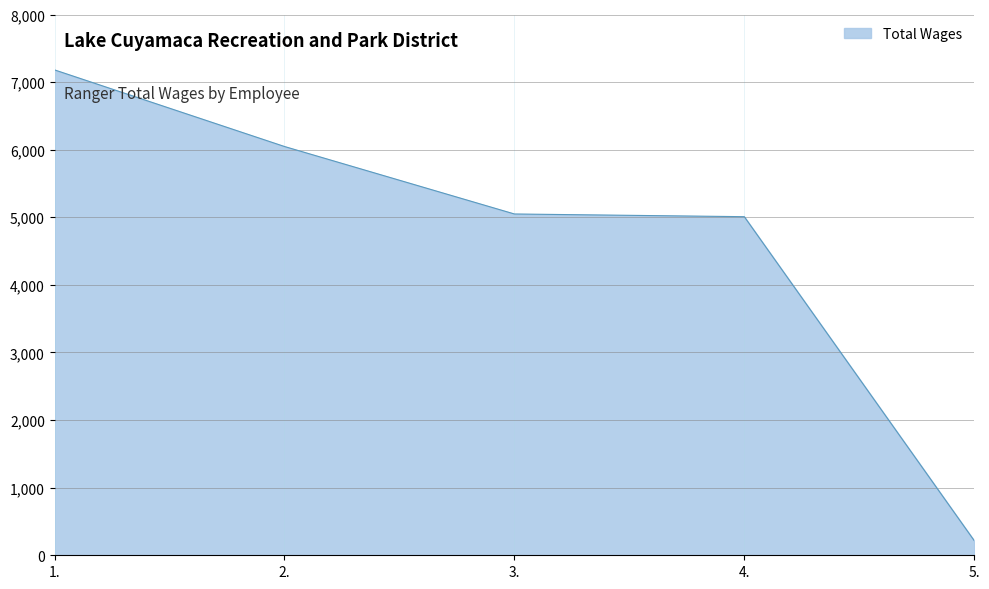

What is the difference between the maximum and second lowest values?

2171